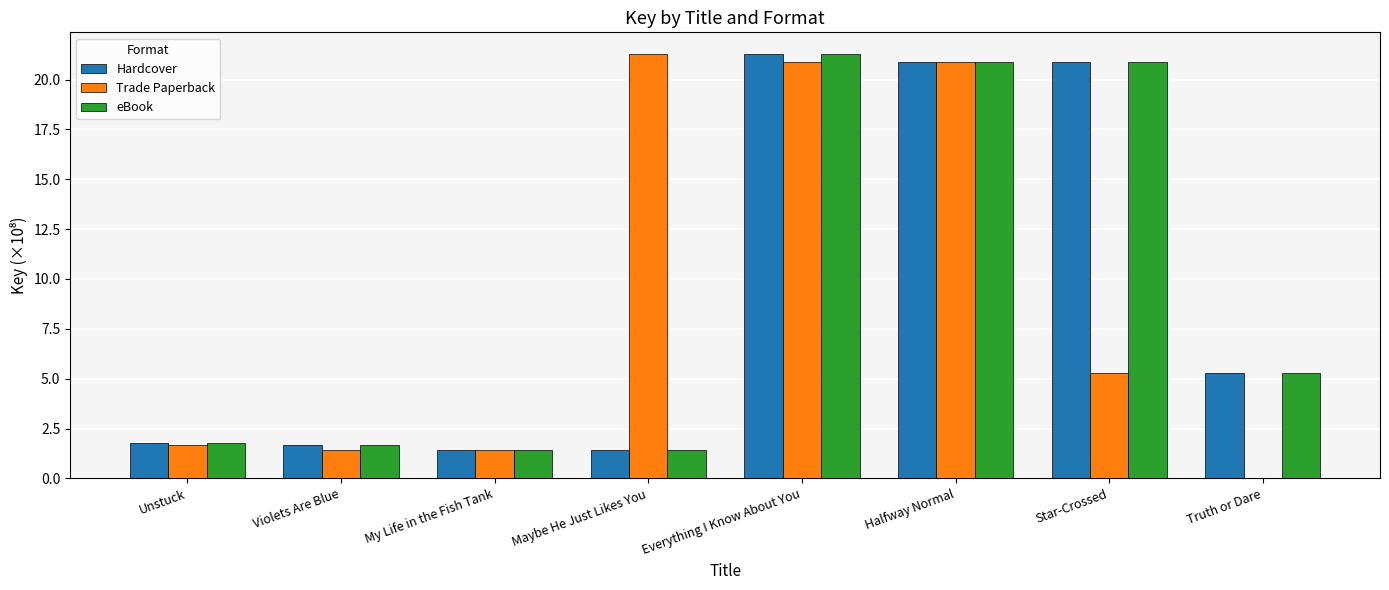

What is the label of the 8th bar from the left?

Truth or Dare